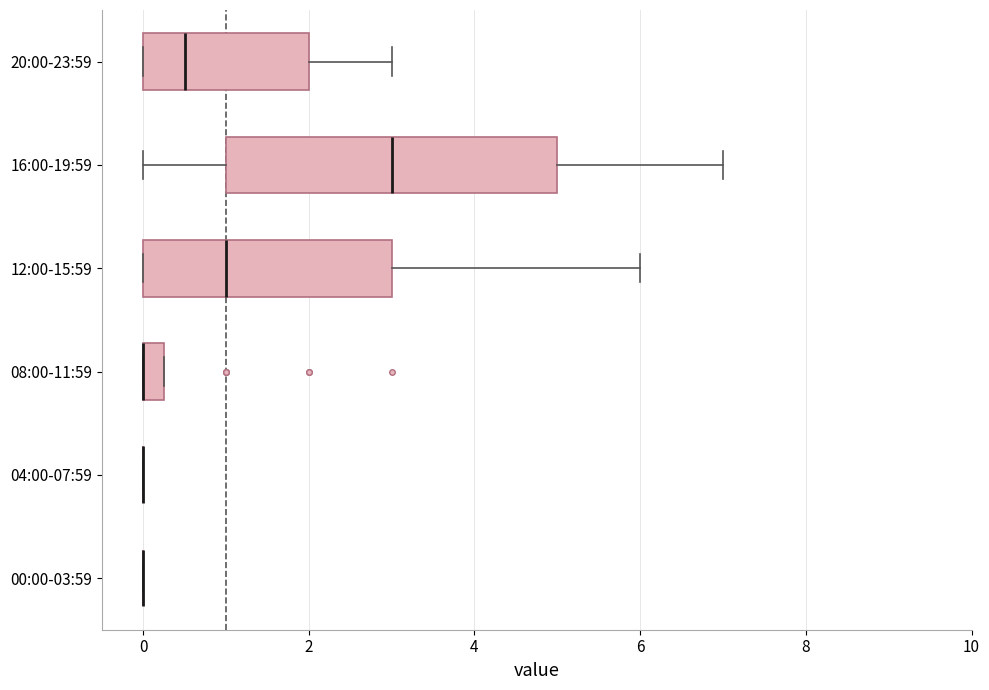

Where does the right whisker of the box for 16:00-19:59 end on the x-axis? The values are not printed on the chart, so give them approximately, as read against the axis.

7.0